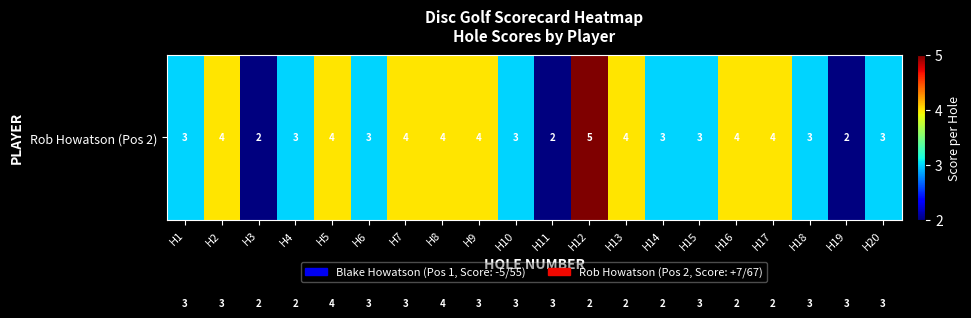

Which label corresponds to the largest value in the chart?

H12